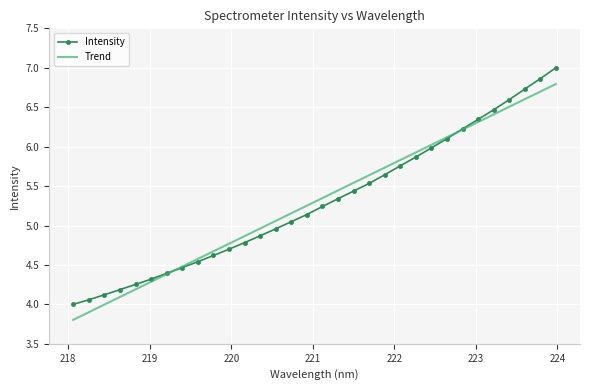

Which series has the largest range (max minus min)?

Intensity